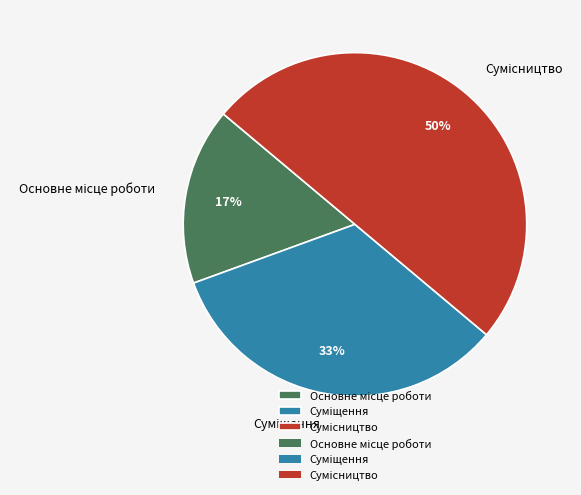

To the nearest percent, what is the difference between the largest and smallest slice percentages?

33%